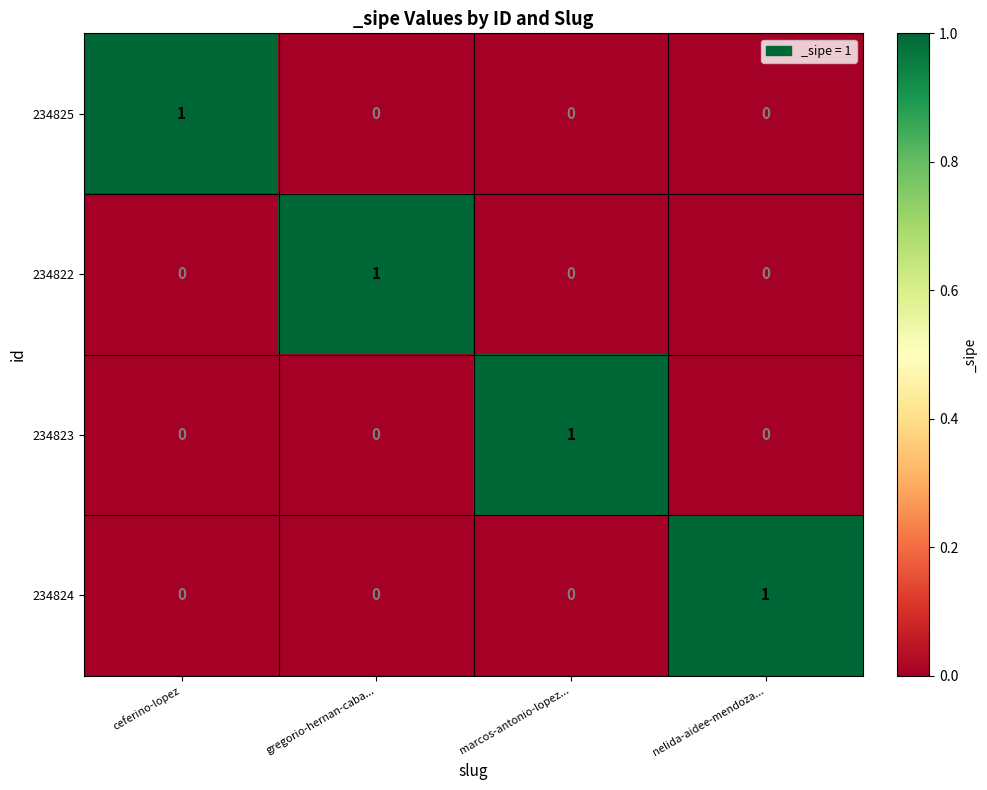

Reading left to right, extract all data points from this chart.

234825: 1	0	0	0
234822: 0	1	0	0
234823: 0	0	1	0
234824: 0	0	0	1